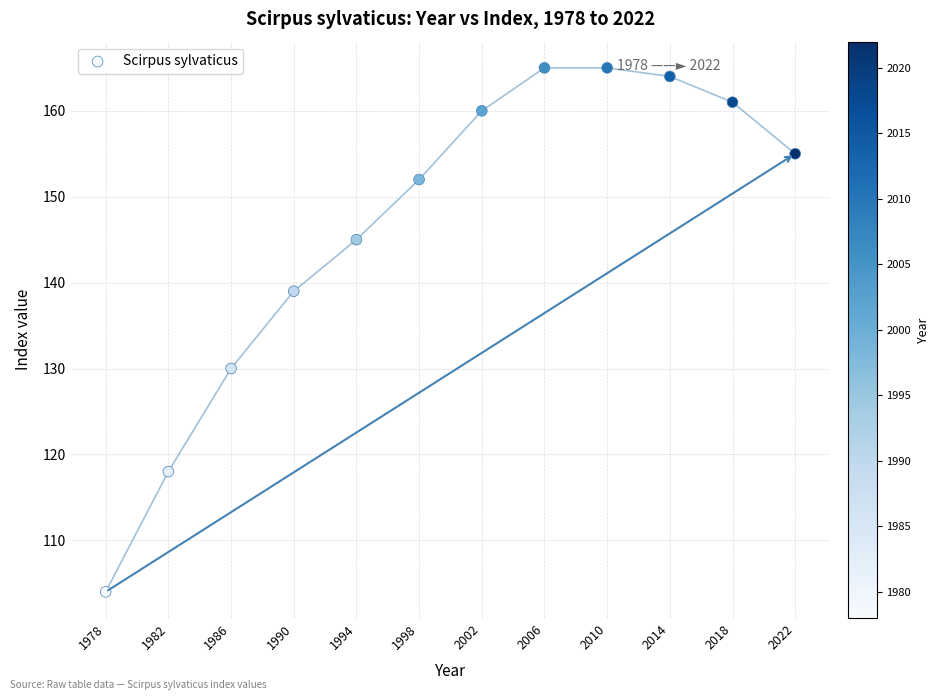

What Y value in the scatter plot is closest to 134?

130